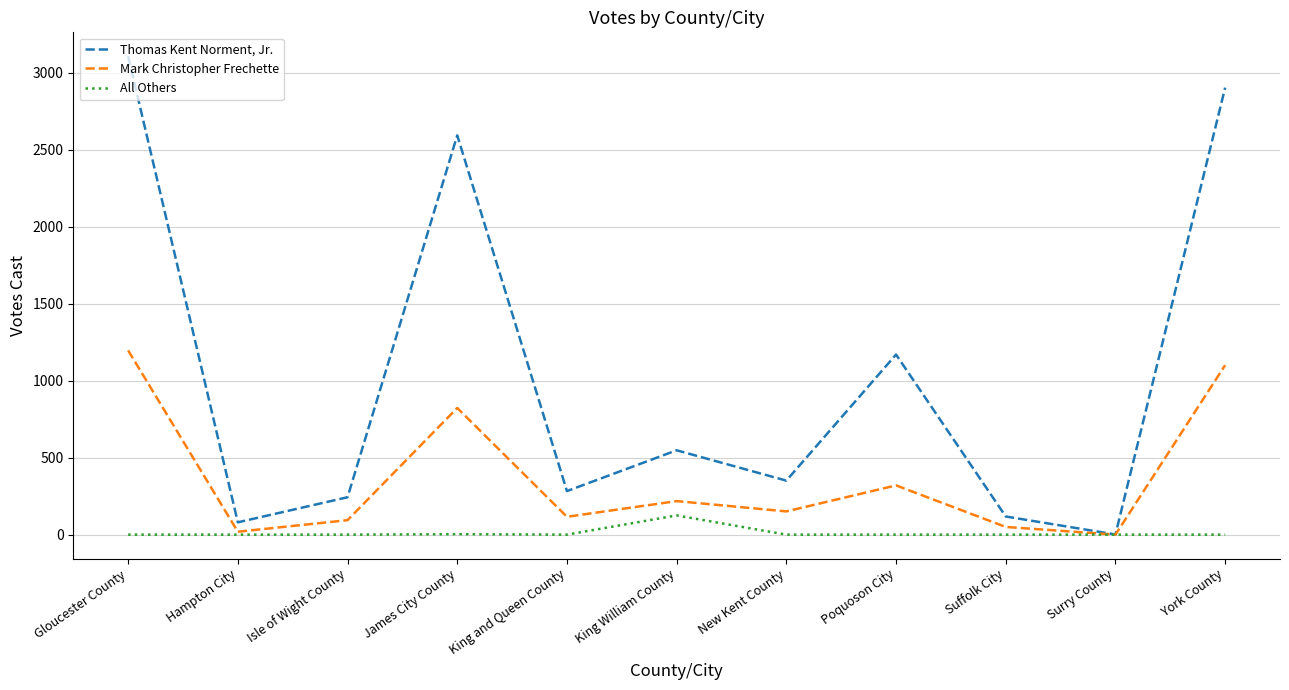

Rank the series by their average value, from lowest to highest.

All Others, Mark Christopher Frechette, Thomas Kent Norment, Jr.